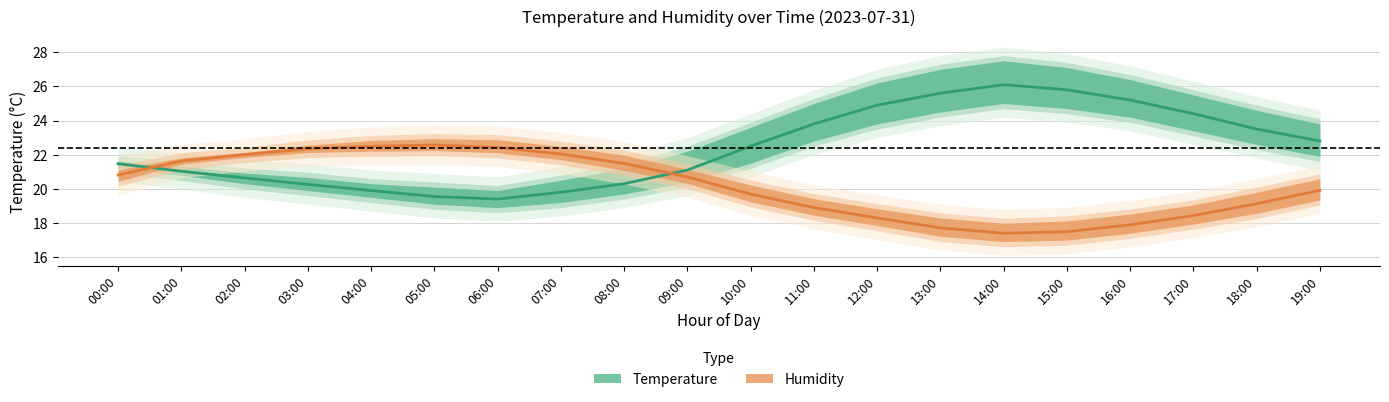

Where do Temperature (°C) and Humidity (%) first cross each other?

00:00 and 01:00